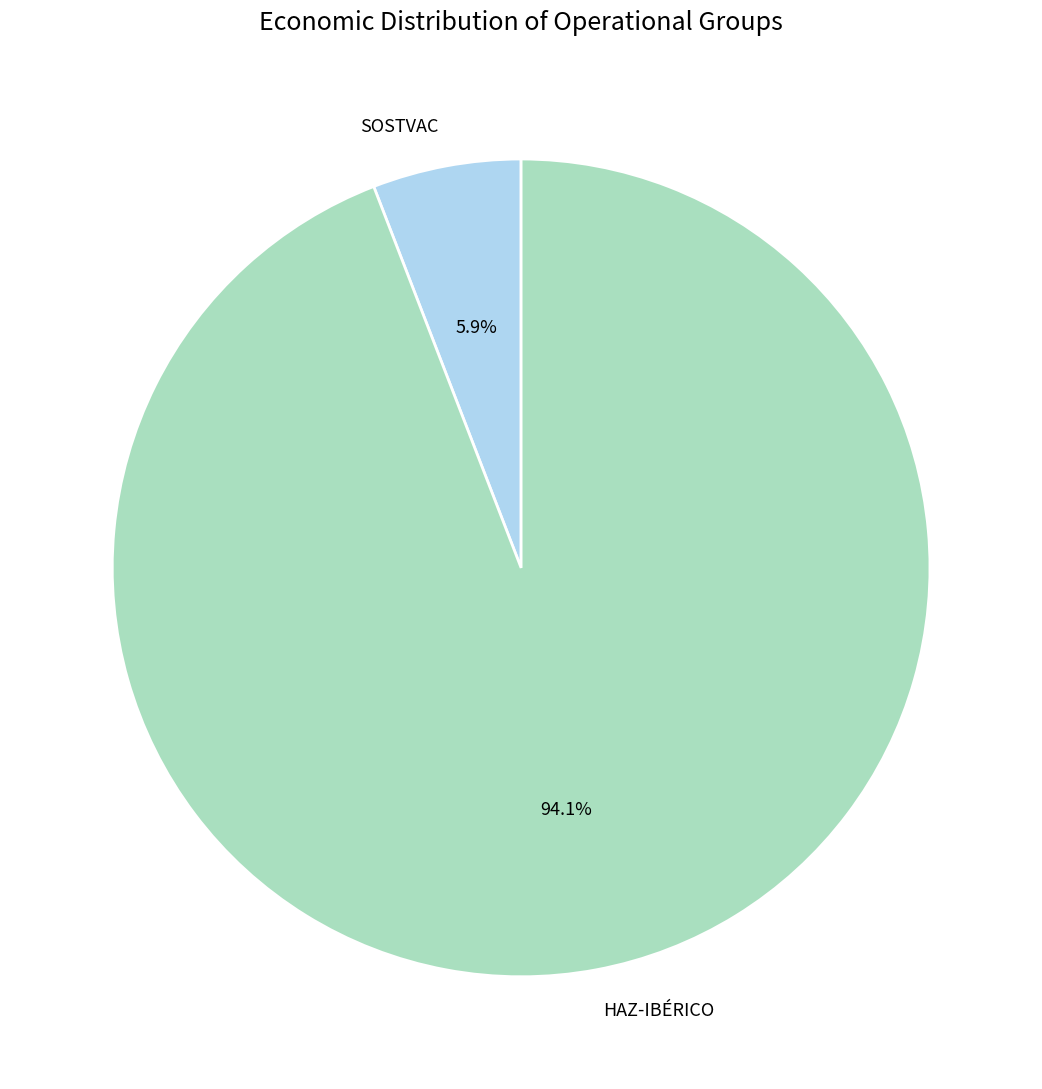

What is the majority slice?

HAZ-IBÉRICO